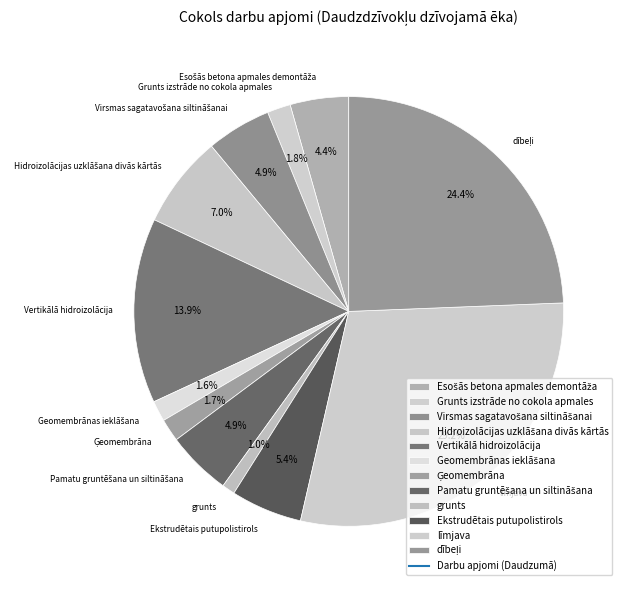

Which category has the biggest portion of the pie?

līmjava